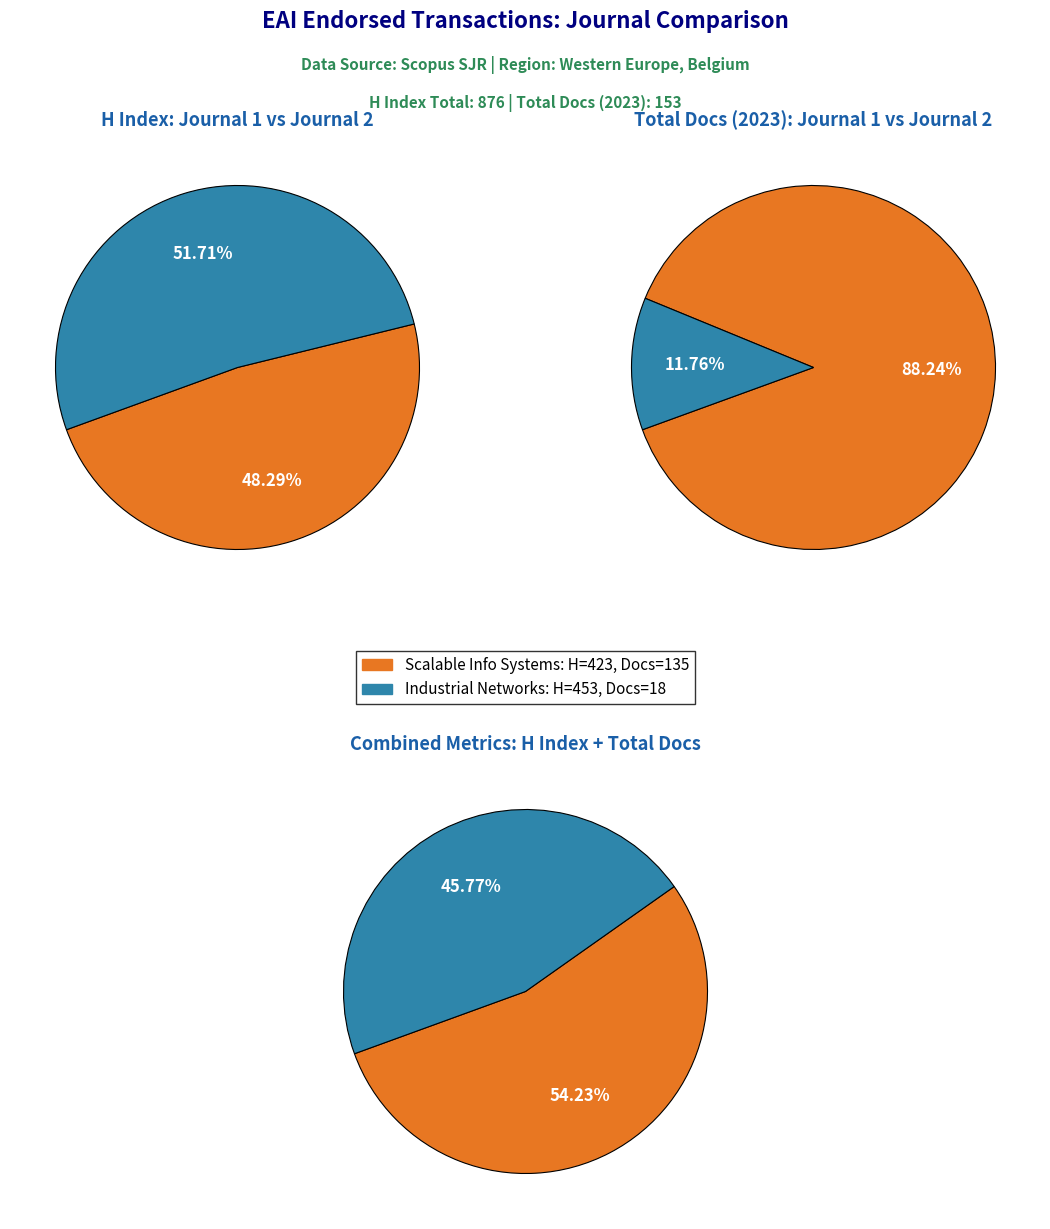

Count the number of slices in the pie.

2